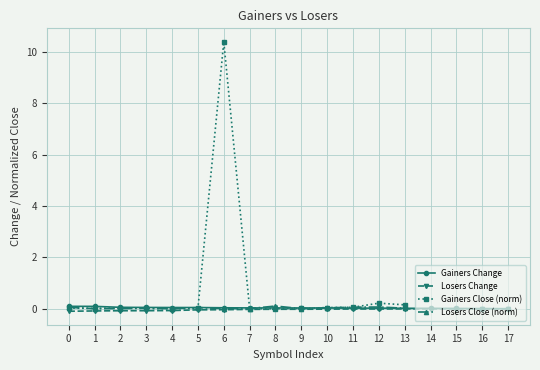

At how many categories does at least one series exceed 0?

18